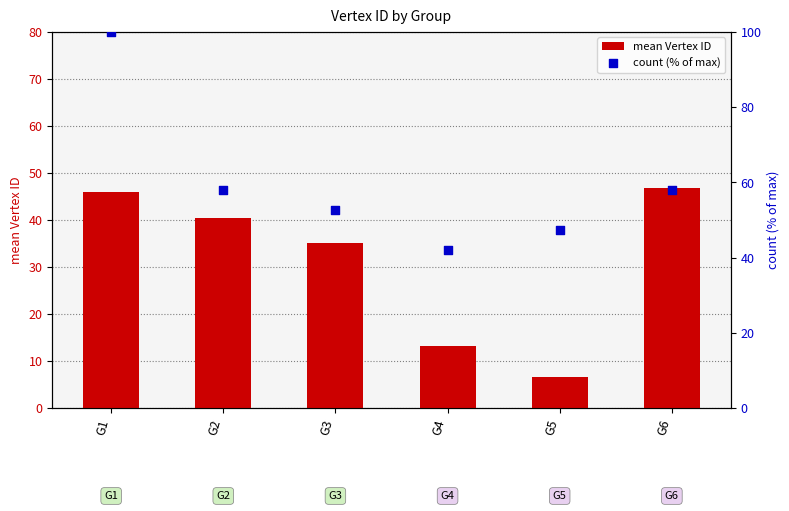

Which series has the largest total across all categories?

count (% of max)